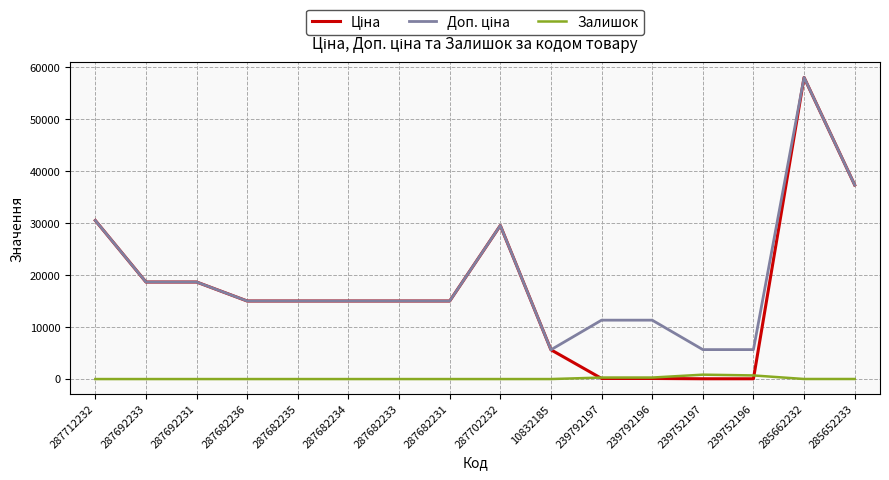

The Залишок series shows 0.0 at 287682235. True or false?

True